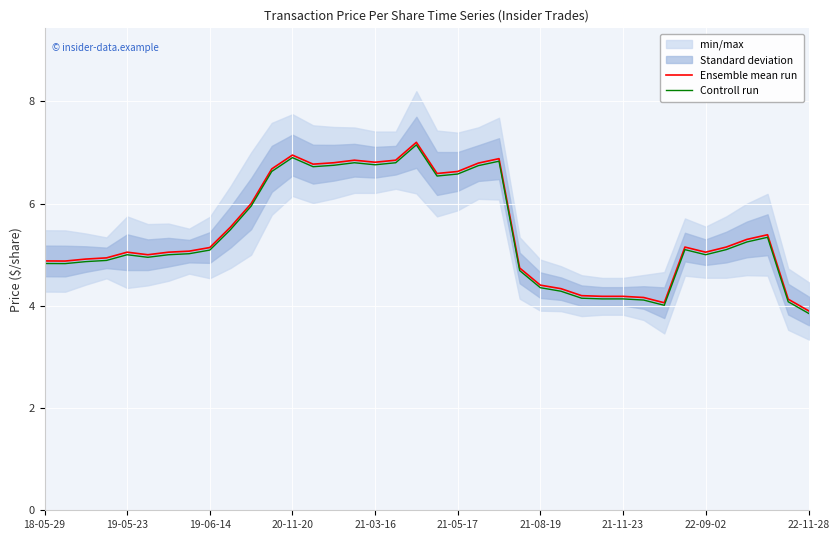

The Ensemble mean run series shows 5.7 at 21-11-23. True or false?

False